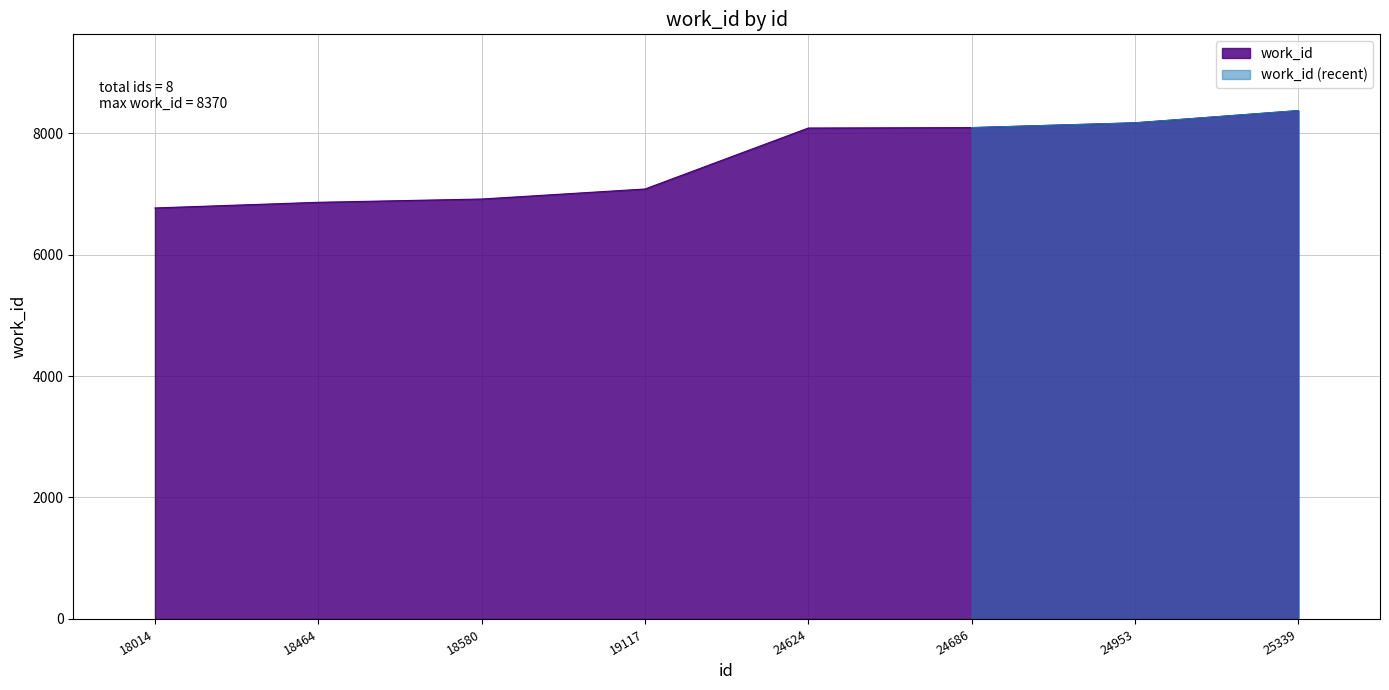

At which category does the chart reach its minimum across all series?

18014